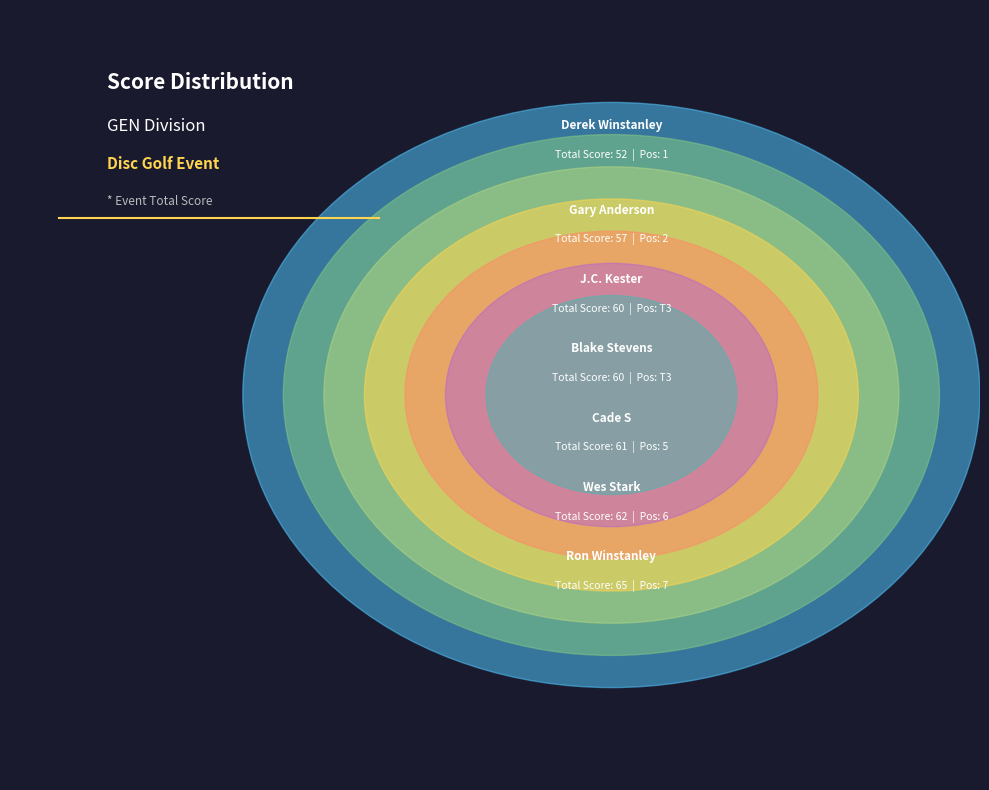

Which slice is the largest?

Ron Winstanley